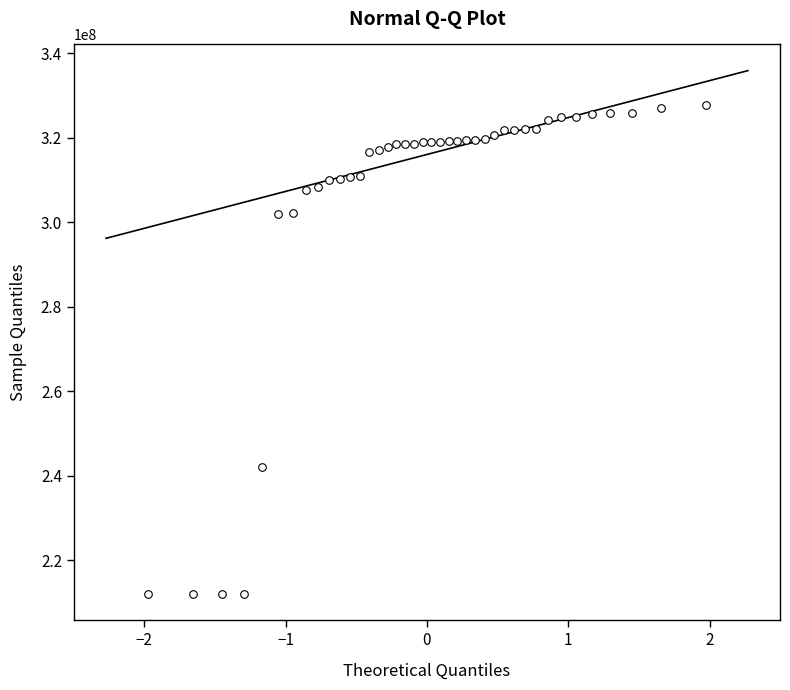

What Y value in the scatter plot is closest to 269811835?

242000222